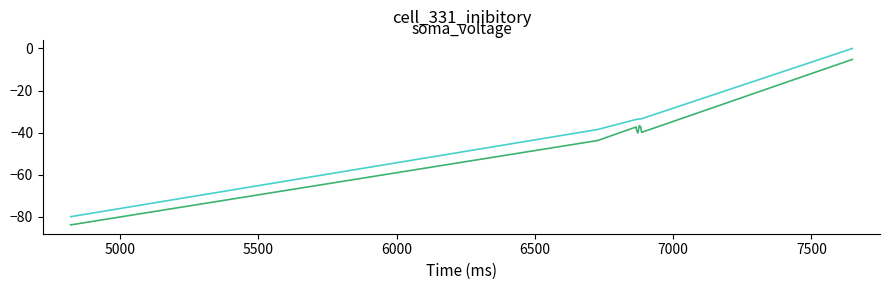

What is the label of the 8th point from the right?

5500